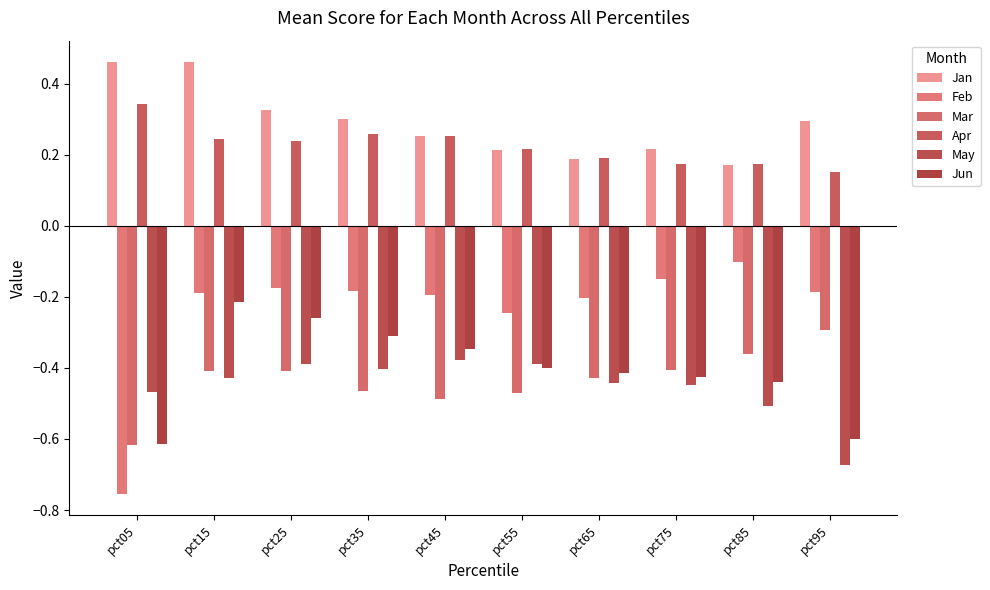

How many series are shown in this chart?

6